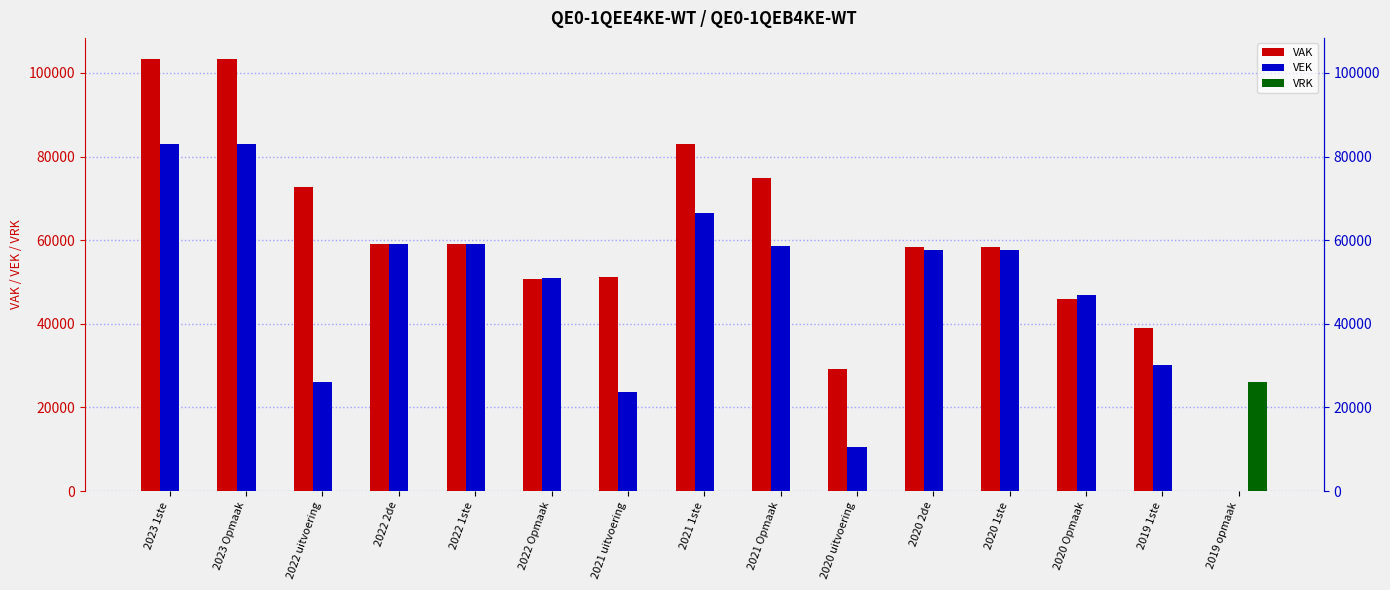

What is the spread (max minus min) of values at 2022 Opmaak?

50865